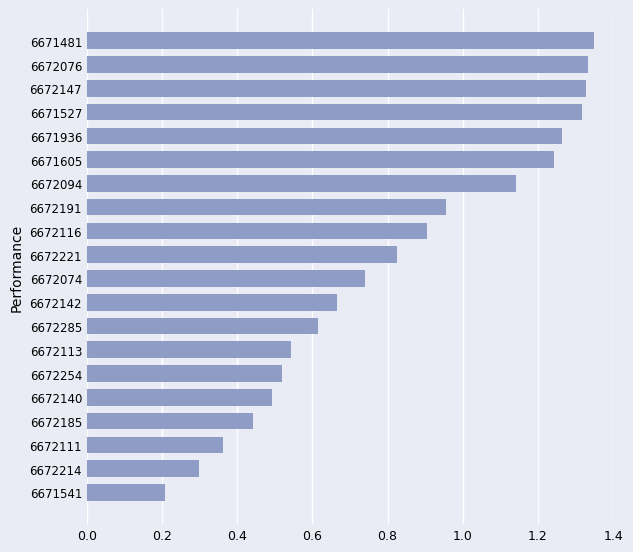

Which category has the highest value across all series?

6671481